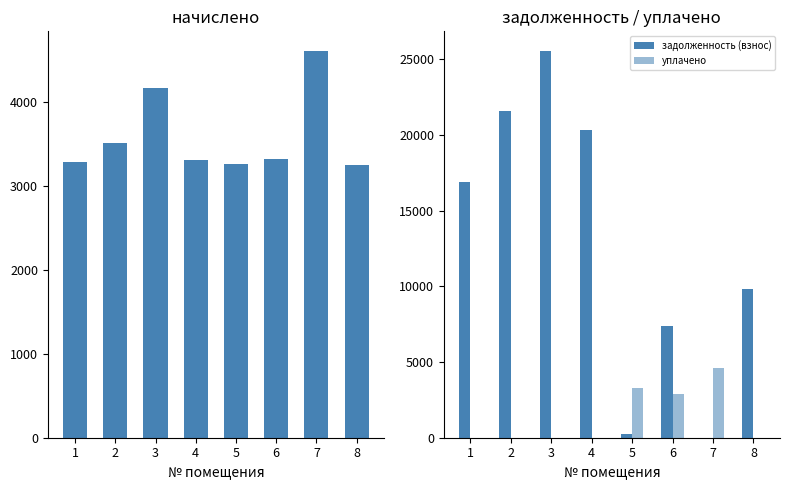

At which label does задолженность (взнос) first exceed 16870?

1